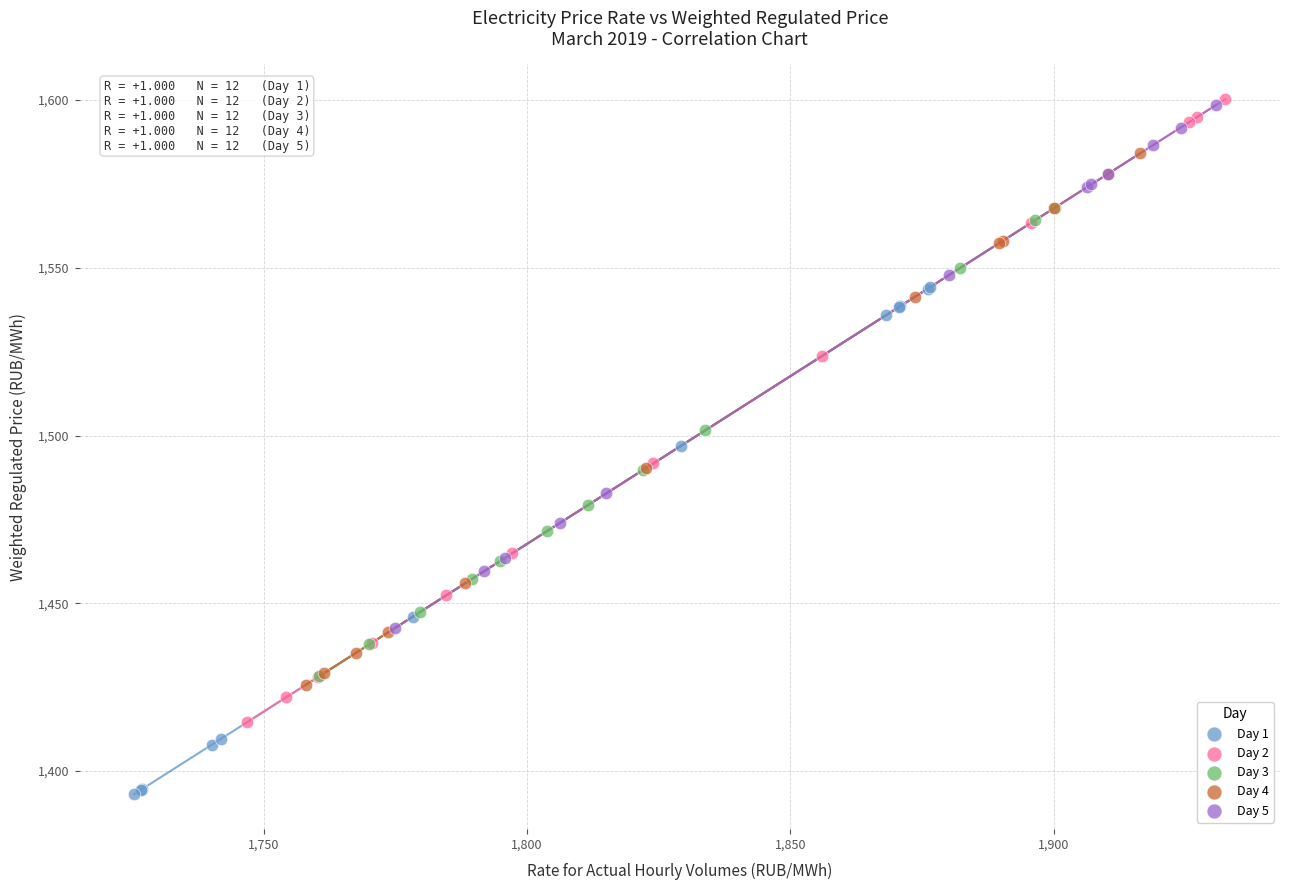

What are all the series names shown in the legend?

Day 1, Day 2, Day 3, Day 4, Day 5